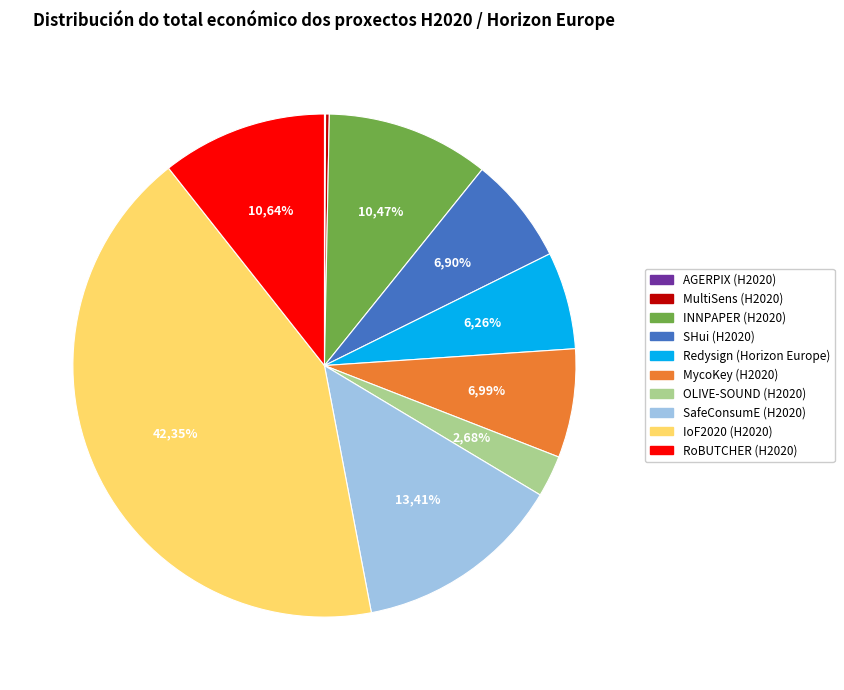

How many segments does this pie chart have?

10